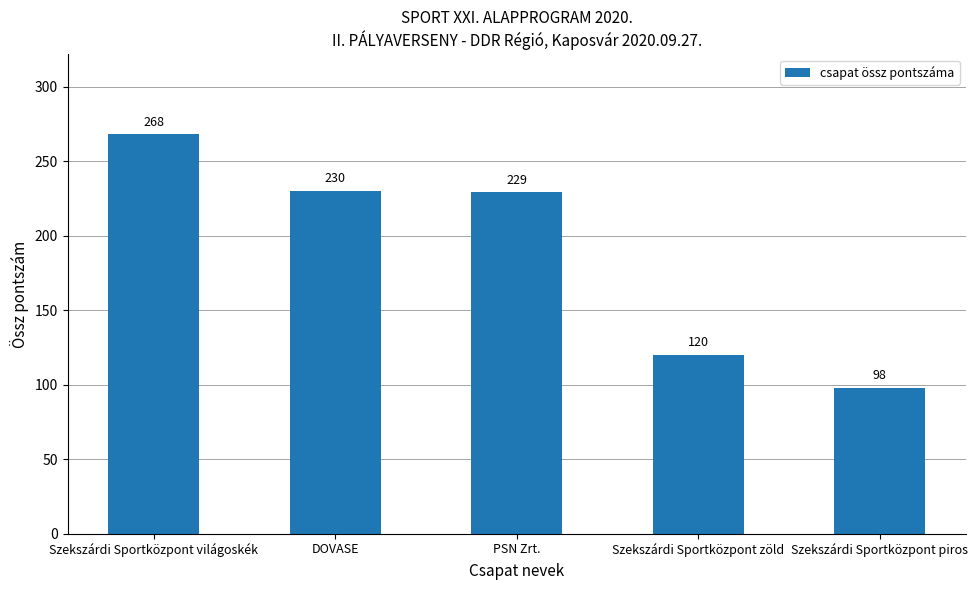

What is the difference between the values at Szekszárdi Sportközpont zöld and Szekszárdi Sportközpont piros?

22